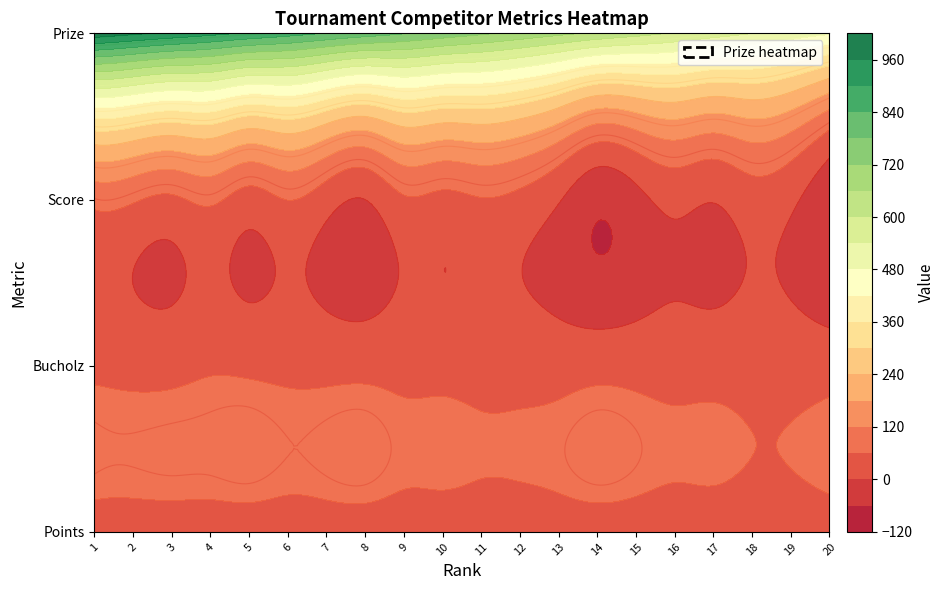

What is the total value across all series at 20?

481